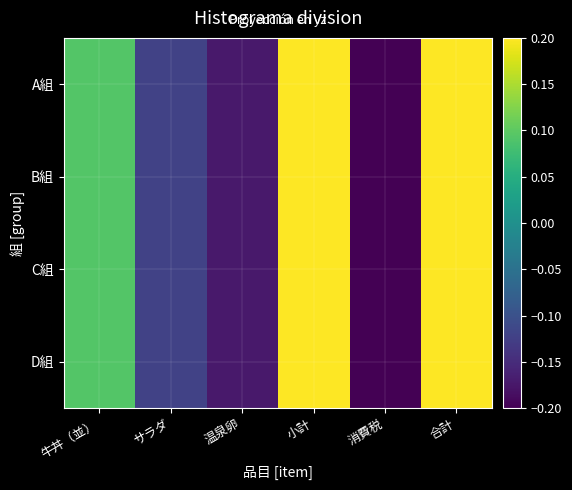

List the series in order of their peak value, highest first.

A組, B組, C組, D組